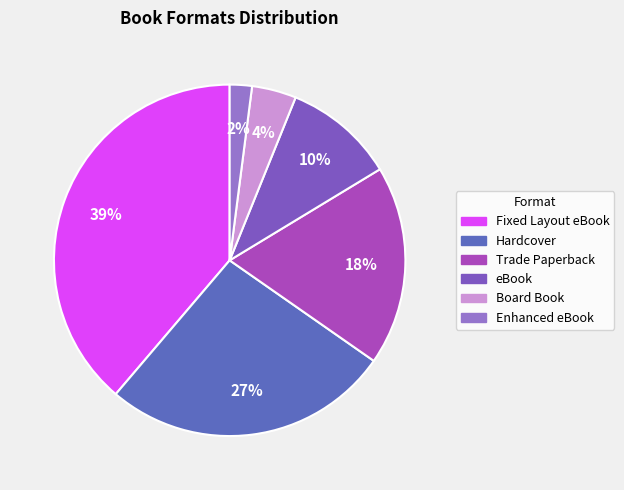

Do Fixed Layout eBook and Enhanced eBook together represent more than half of the pie?

No